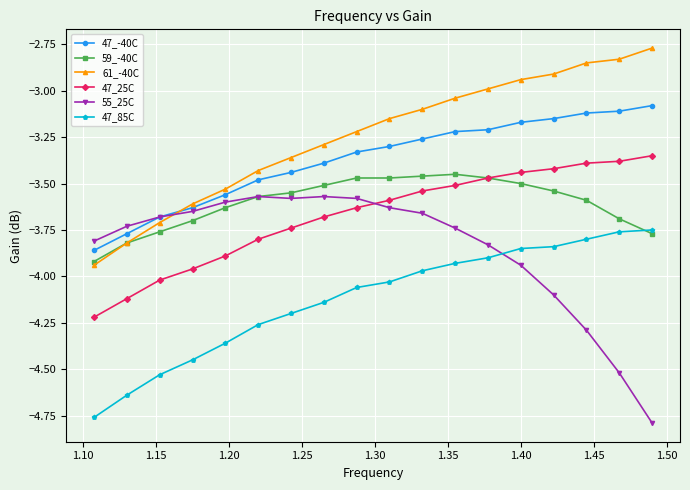

How many lines are shown in the chart?

6